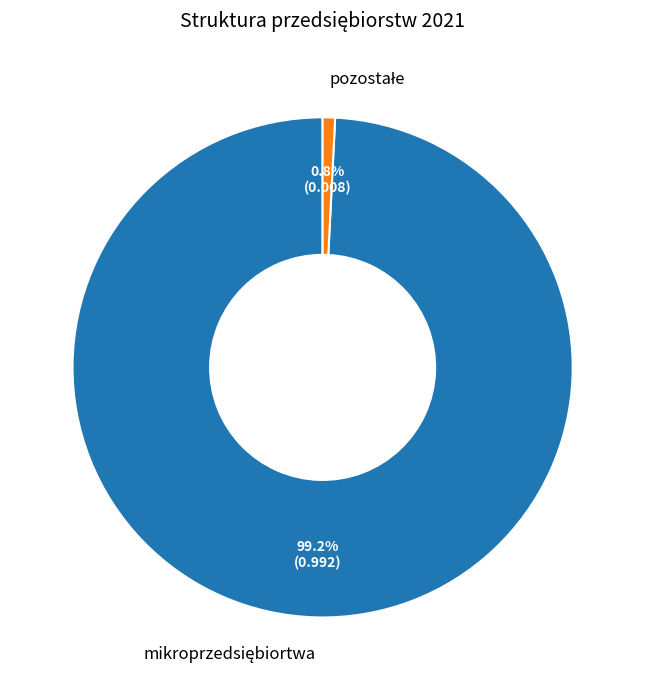

Does any single category account for the majority?

Yes